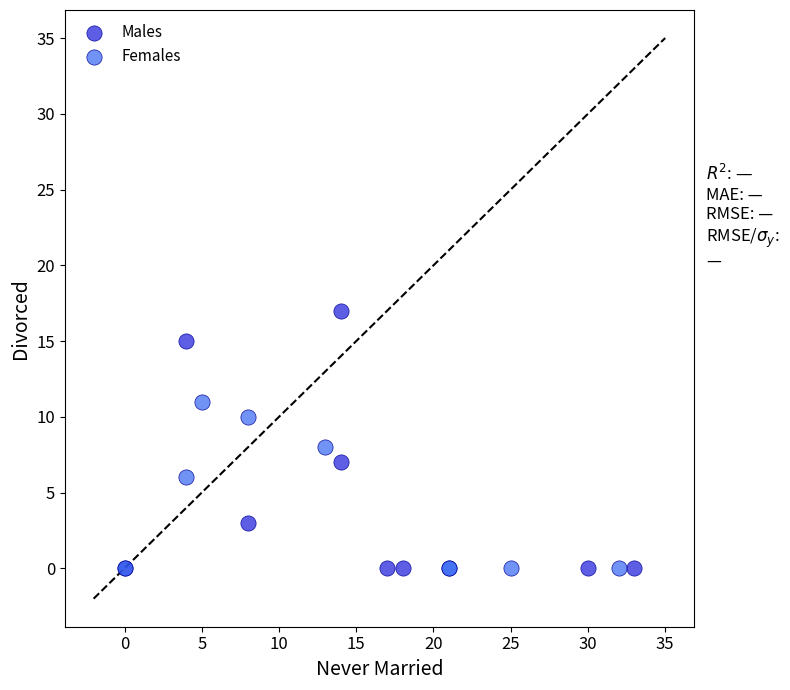

Which series contains the highest Y value?

Males